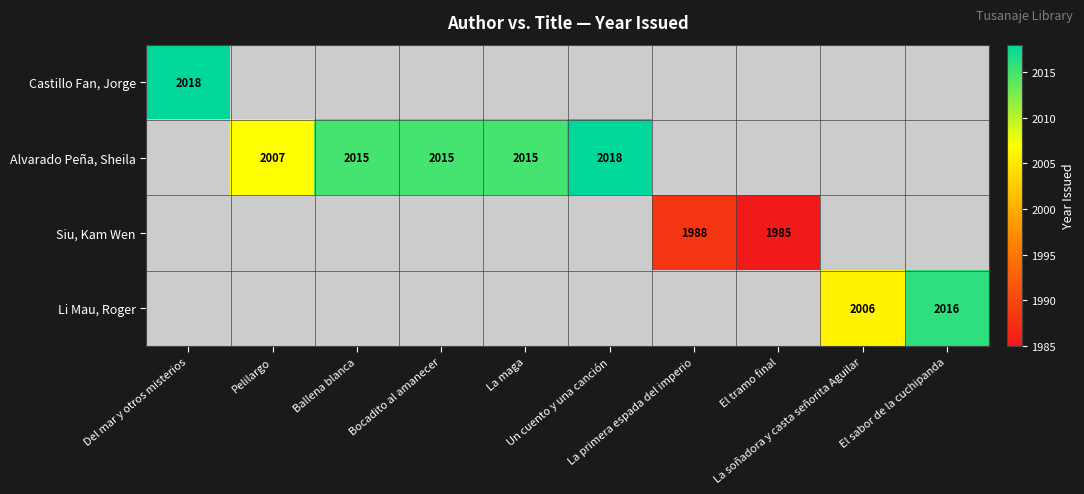

Count the number of data series in this chart.

4